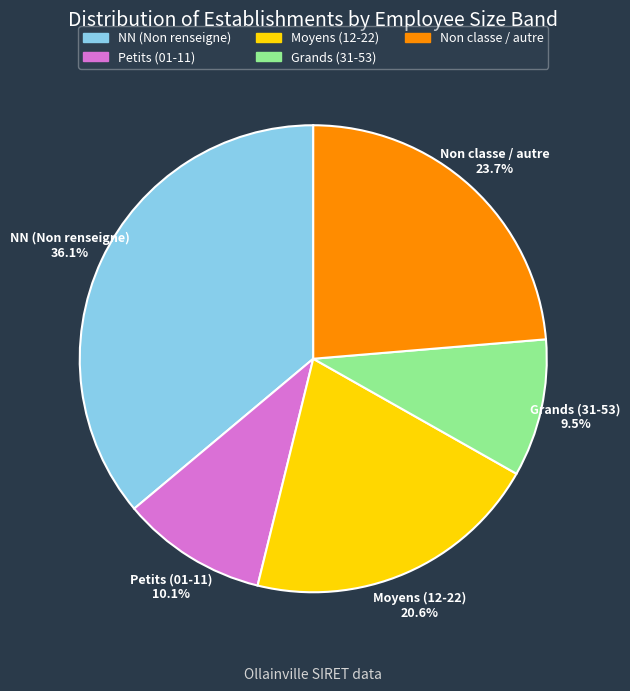

Is there any slice that represents more than half of the pie?

No